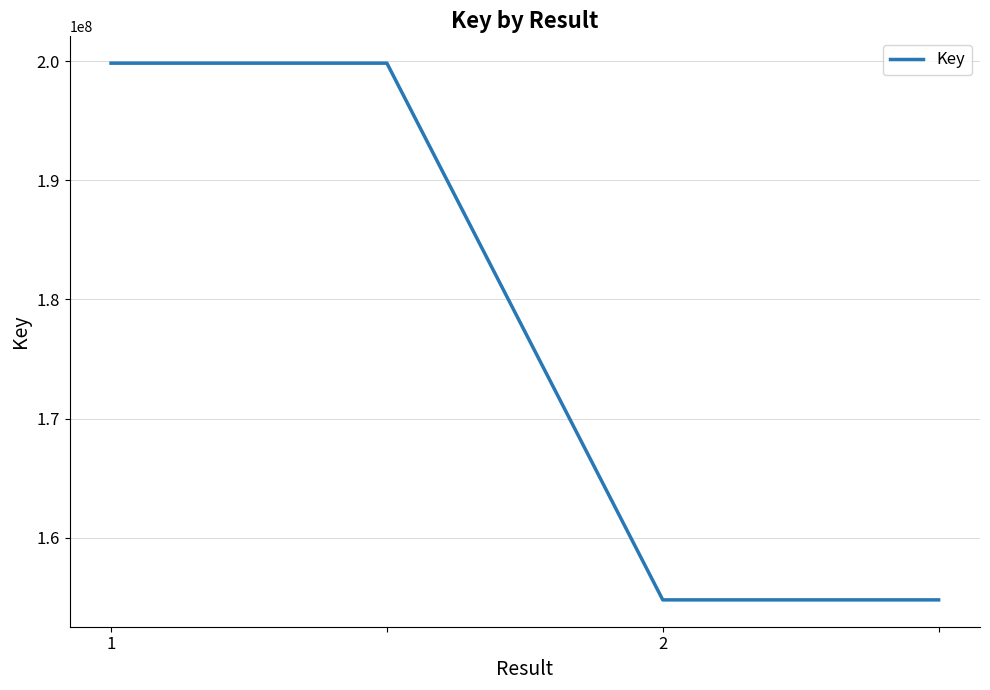

What is the greatest value displayed?

199838101